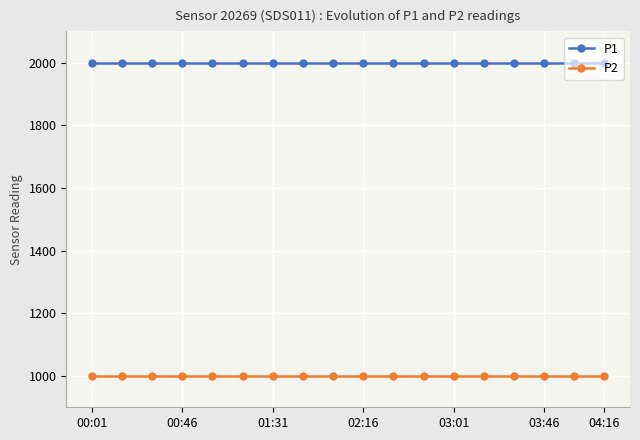

True or false: P2 and P1 intersect in this chart.

False